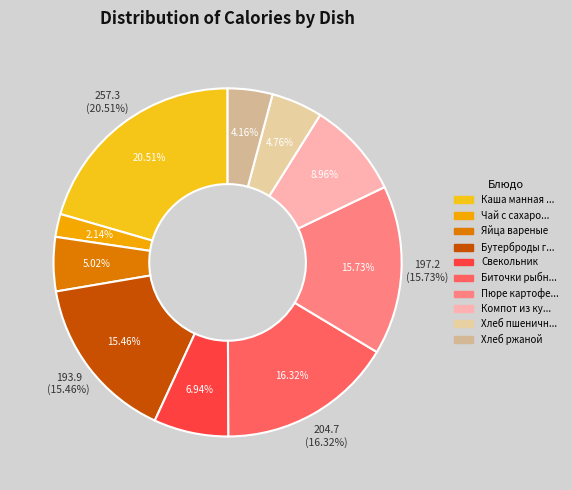

To the nearest percent, what is the difference between the largest and smallest slice percentages?

18%